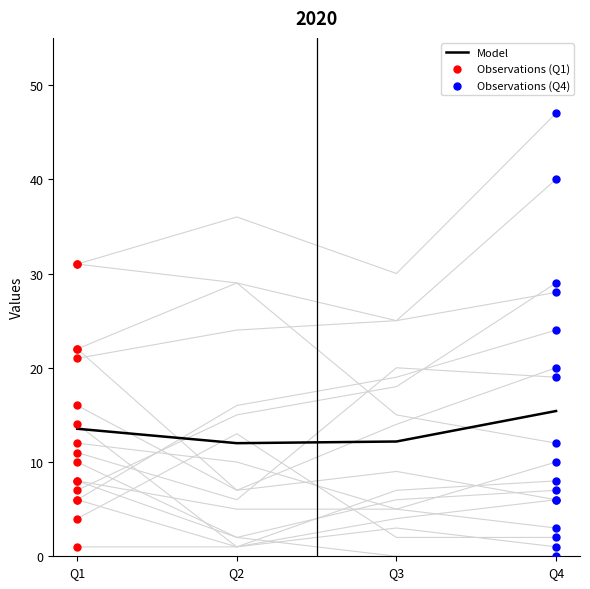

The value of Model at Q4 is 10.1. True or false?

False